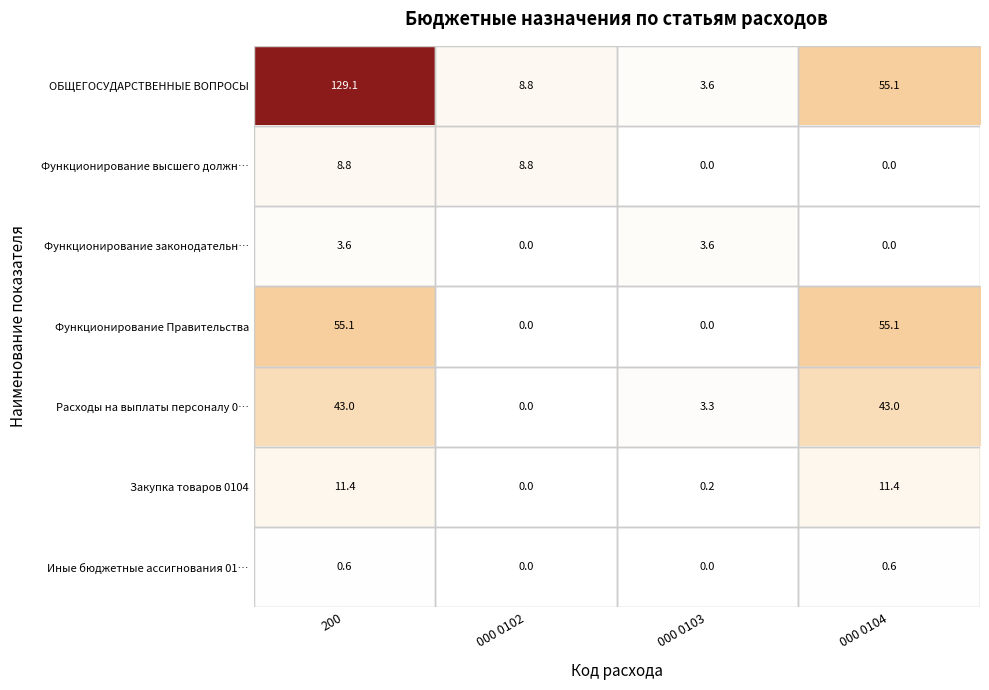

At which category does the chart reach its peak across all series?

200